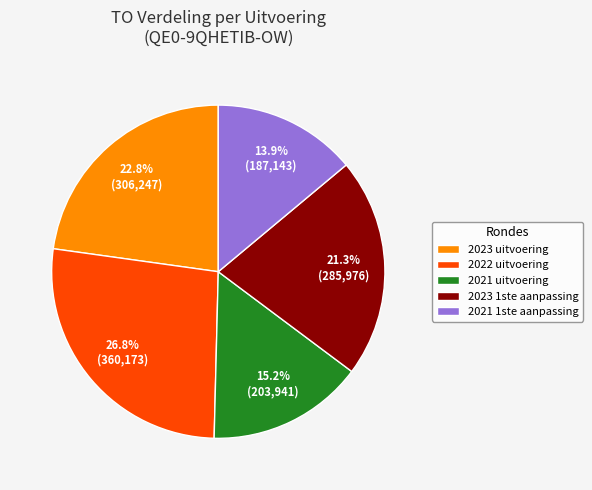

To the nearest percent, what is the difference between the largest and smallest slice percentages?

13%